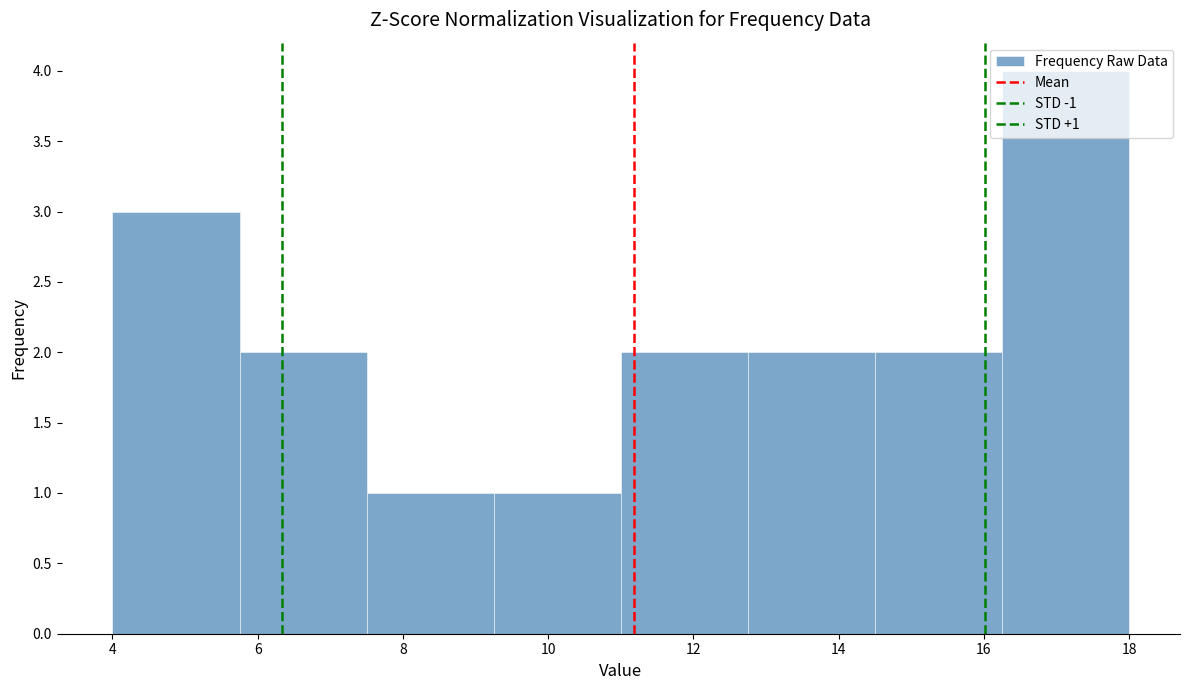

Which range on the x-axis has the tallest bar?

16.25 to 18.00